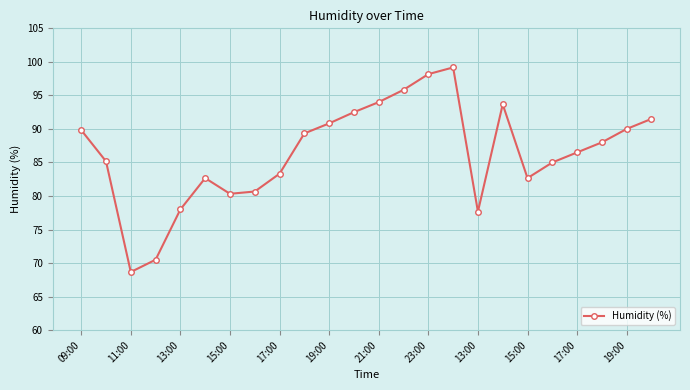

What is the maximum value shown in the chart?

99.2